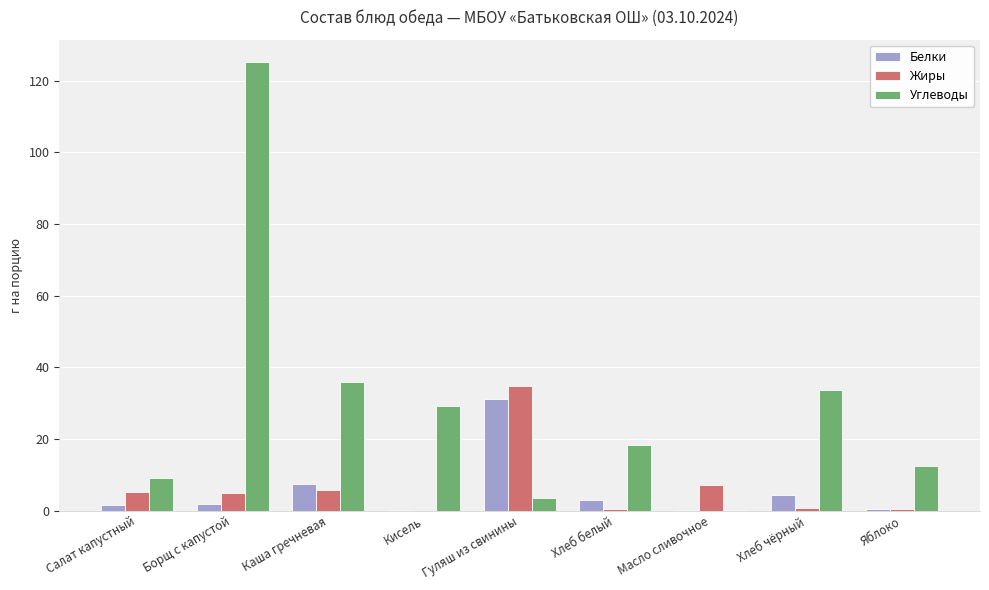

At which category is the sum across all series the highest?

Борщ с капустой